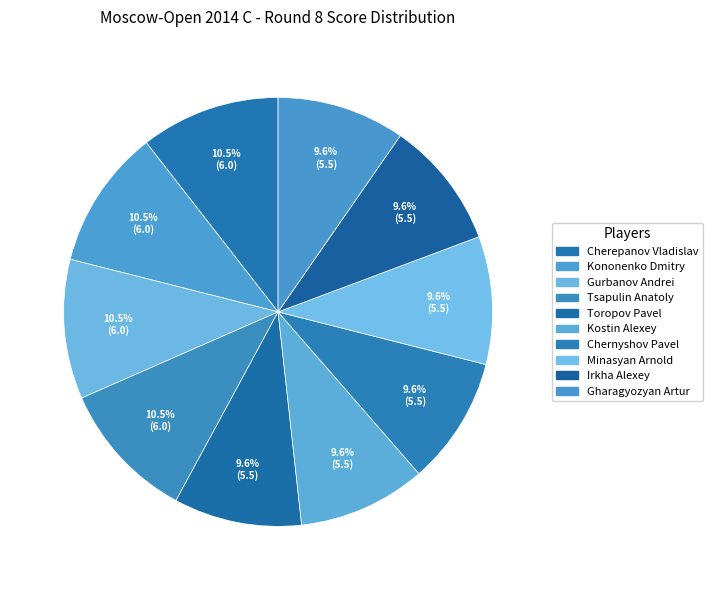

The Cherepanov Vladislav slice represents 11% of the pie. True or false?

True